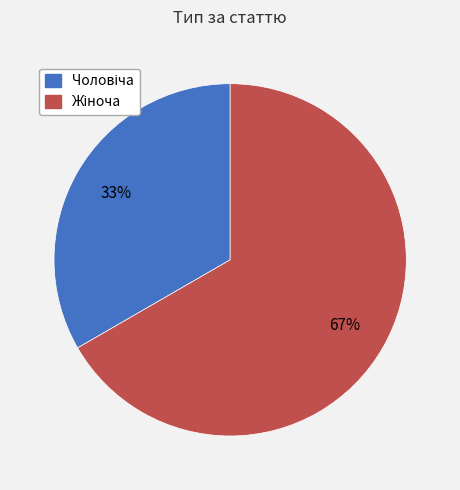

Count the number of slices in the pie.

2